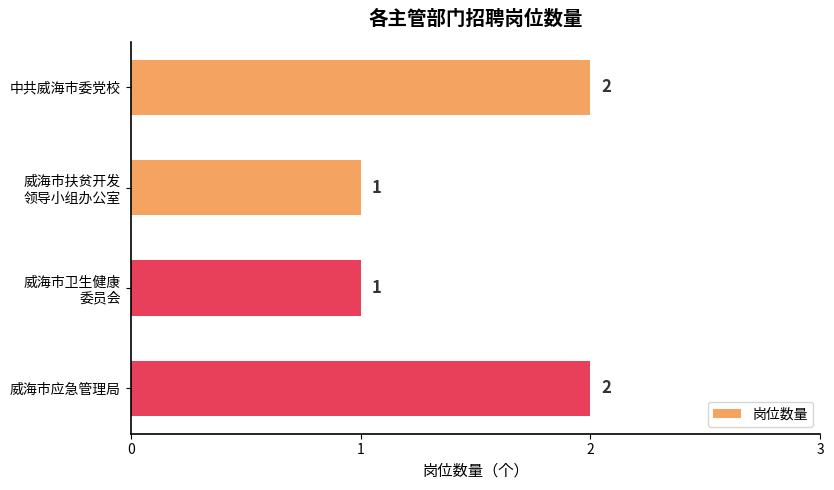

True or false: the data shows 2 at 威海市应急管理局.

True